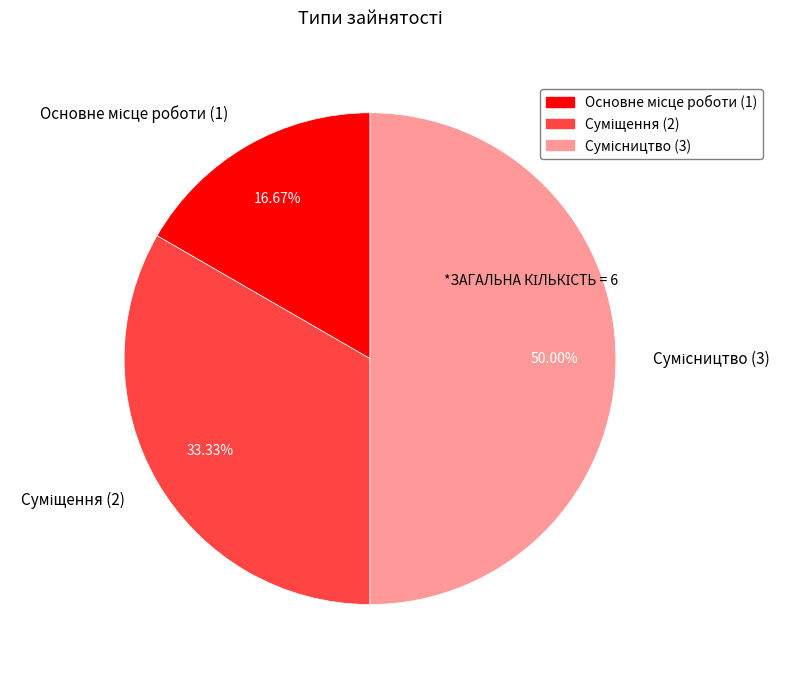

What is the smallest slice in the pie chart?

Основне місце роботи